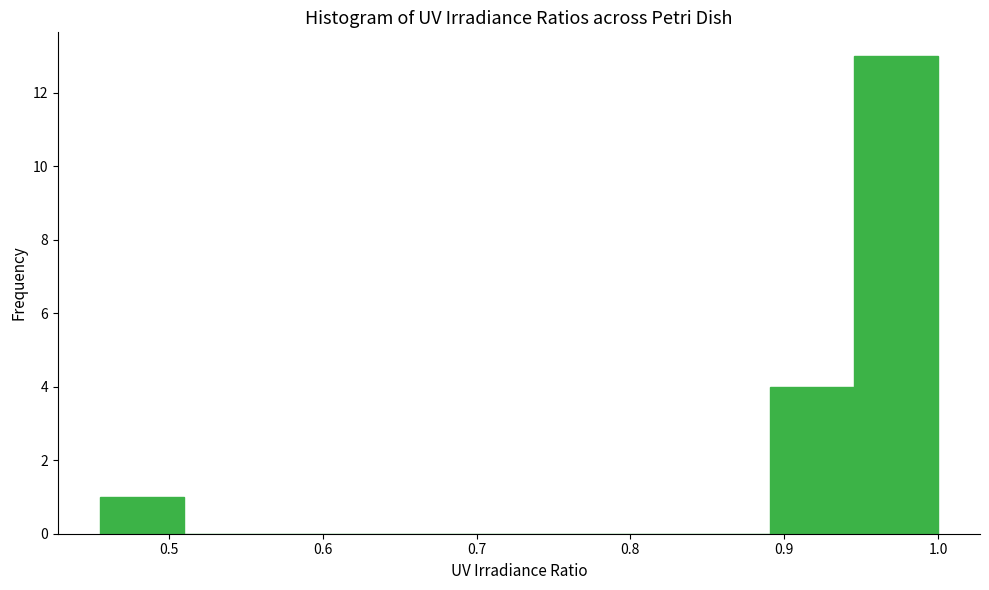

Reading left to right, transcribe this chart: for each bar, give the range it covers on the x-axis and its height. Neither the bar edges nor the heights are printed on the chart, so give them approximately, as read against the axes.

0.46 to 0.51: 1
0.51 to 0.56: 0
0.56 to 0.62: 0
0.62 to 0.67: 0
0.67 to 0.73: 0
0.73 to 0.78: 0
0.78 to 0.84: 0
0.84 to 0.89: 0
0.89 to 0.95: 4
0.95 to 1.00: 13